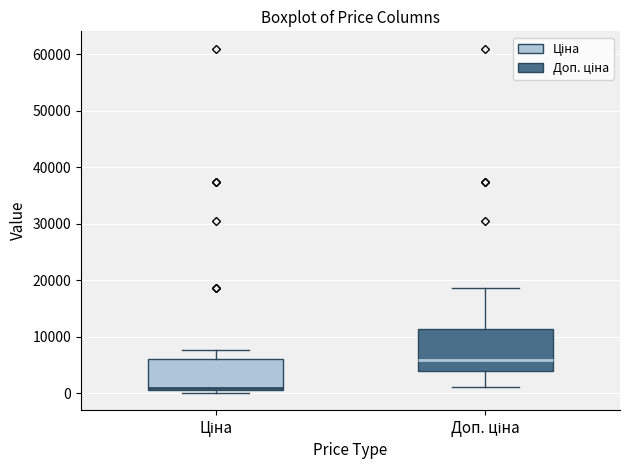

Which box's median line is the highest?

Доп. ціна